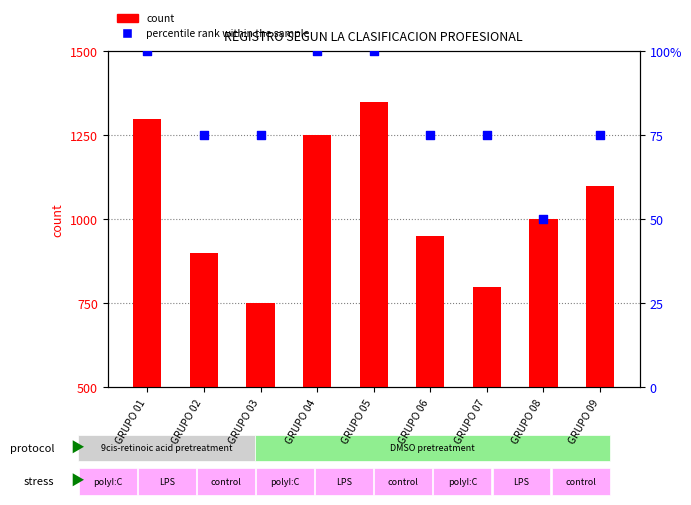

Which series contains the highest Y value?

count